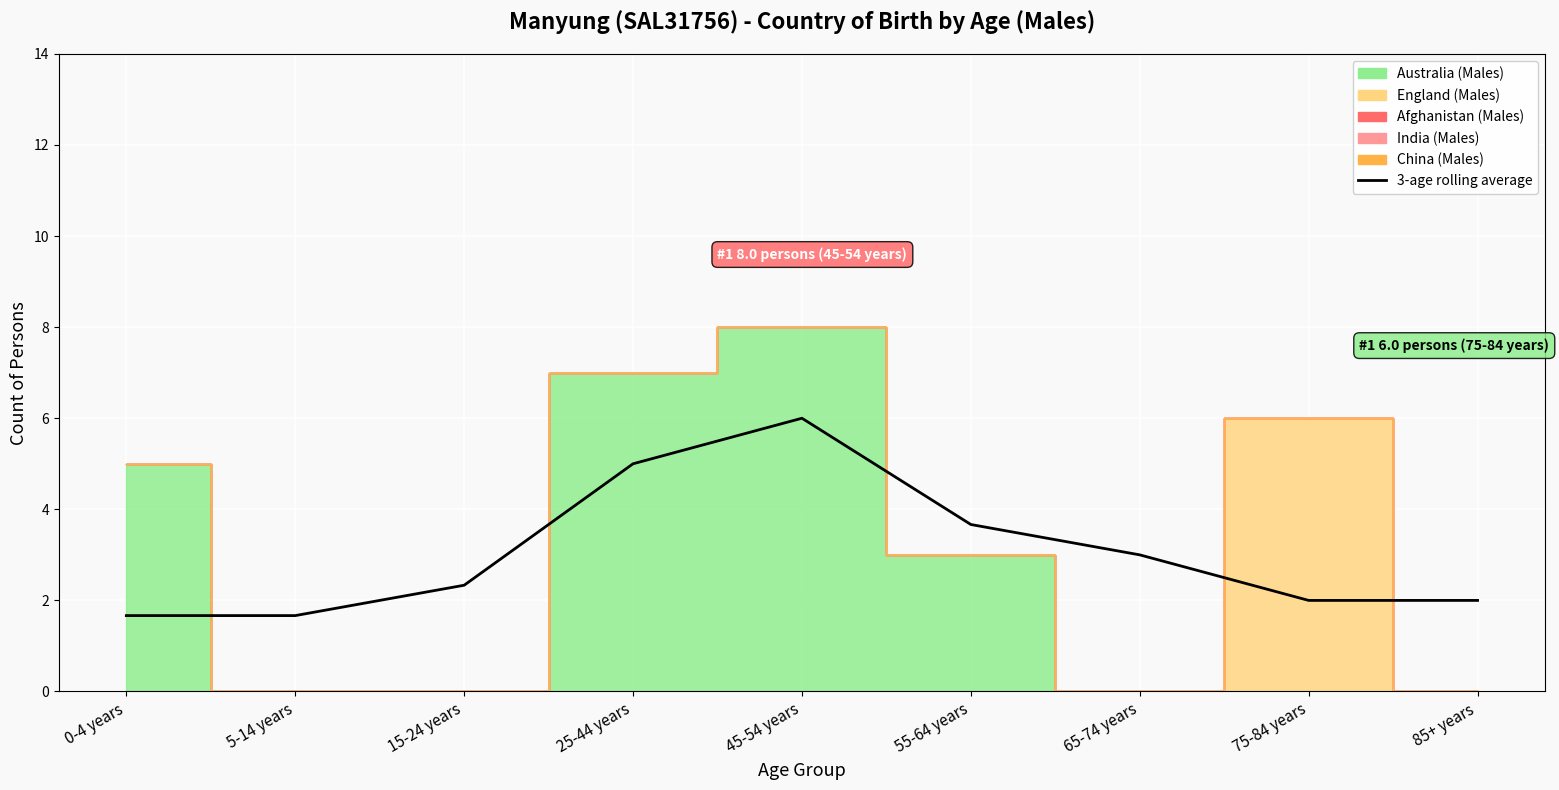

Reading left to right, what are all the values shown in this chart?

0-4 years=1.7	5-14 years=1.7	15-24 years=2.3	25-44 years=5.0	45-54 years=6.0	55-64 years=3.7	65-74 years=3.0	75-84 years=2.0	85+ years=2.0